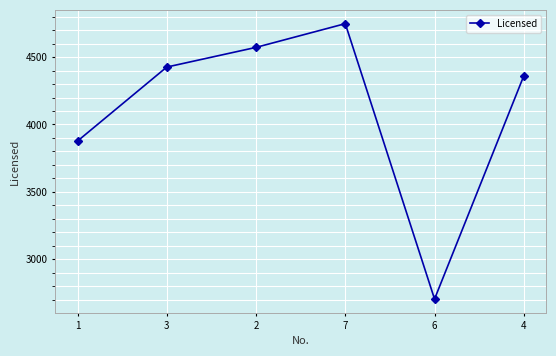

How many lines are shown in the chart?

1